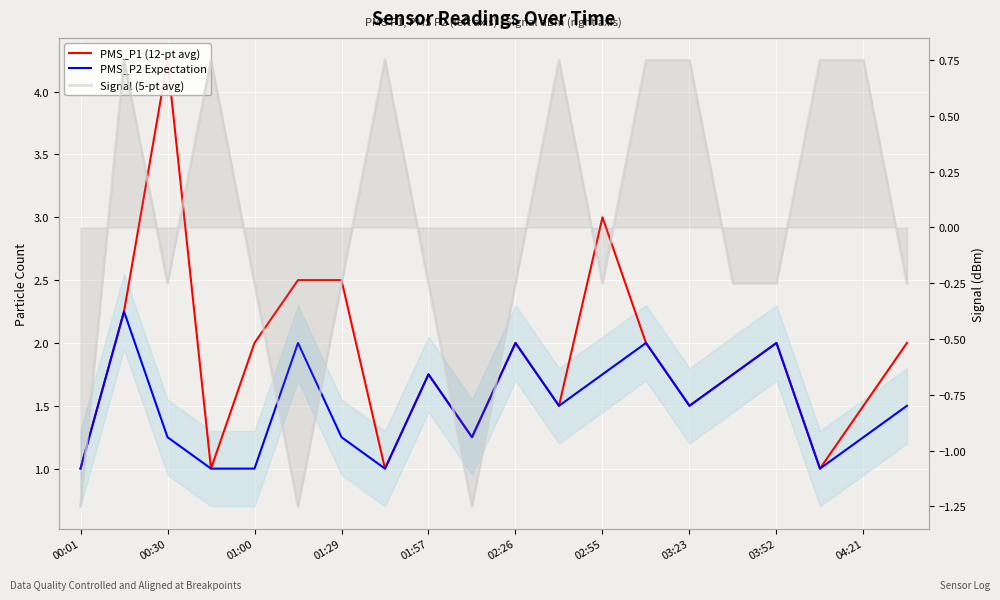

At which category does the chart reach its minimum across all series?

00:01